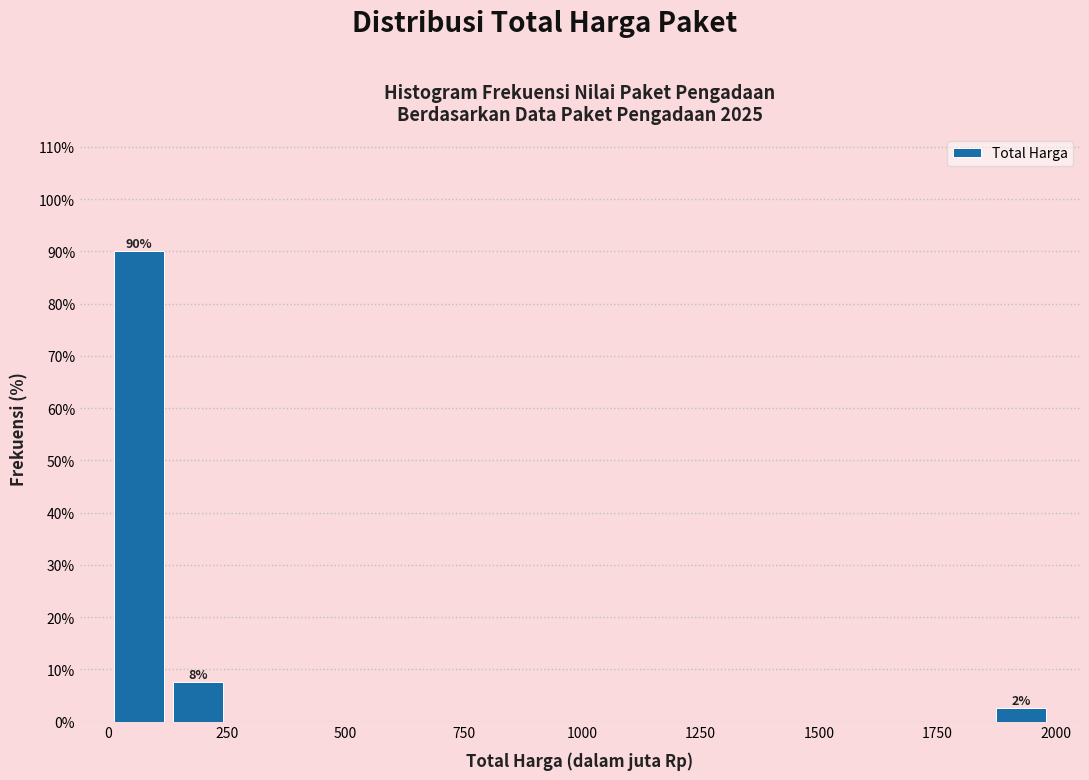

Around what value on the x-axis is the tallest bar? Give the approximate position of its centre, as read against the axis.

50